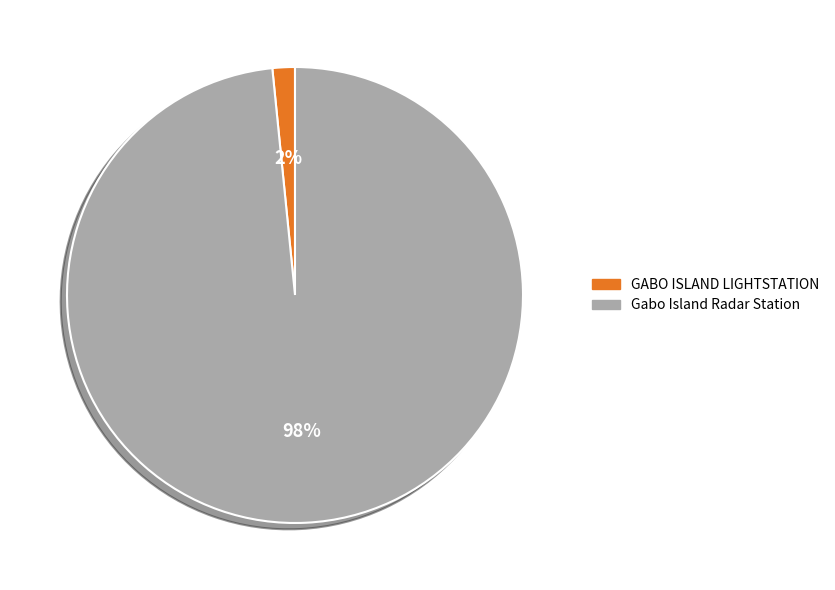

Rank the categories by value from highest to lowest.

Gabo Island Radar Station, GABO ISLAND LIGHTSTATION